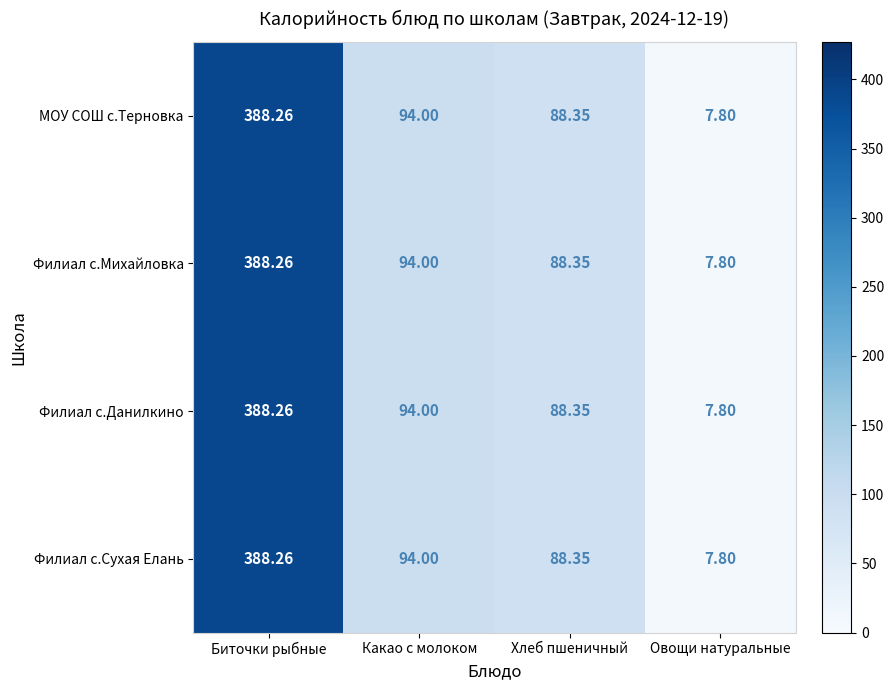

At which label does Филиал с.Данилкино first exceed 94?

Биточки рыбные